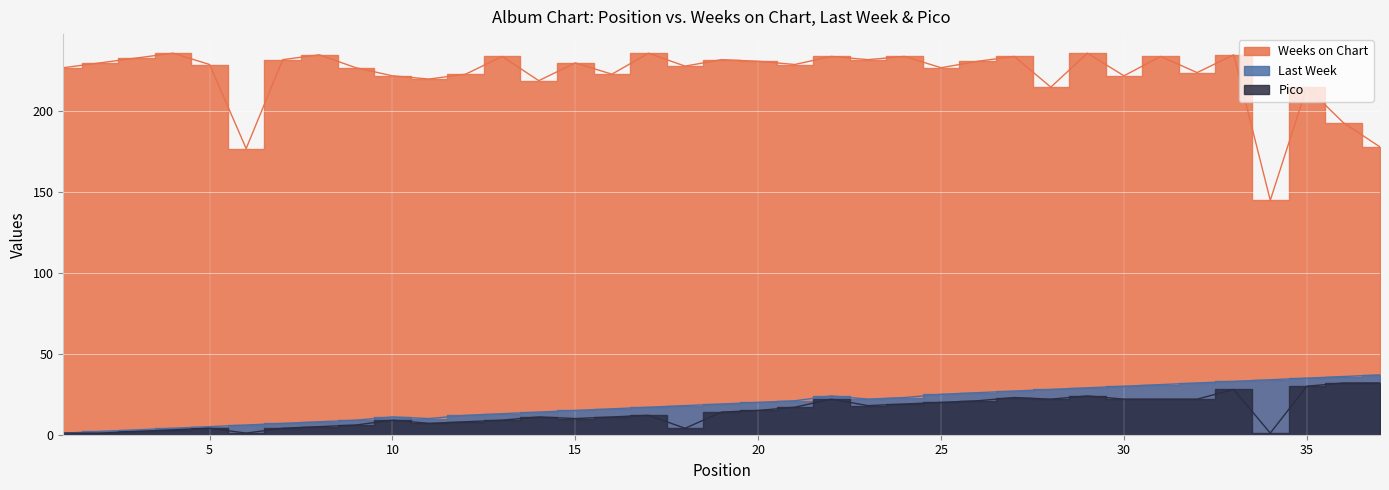

Reading left to right, what are all the values shown in this chart?

Last Week: 1=1	2=2	3=3	4=4	5=5	6=6	7=7	8=8	9=9	10=11	11=10	12=12	13=13	14=14	15=15	16=16	17=17	18=18	19=19	20=20	21=21	22=24	23=22	24=23	25=25	26=26	27=27	28=28	29=29	30=30	31=31	32=32	33=33	34=34	35=35	36=36	37=37
Pico: 1=1	2=1	3=2	4=3	5=4	6=1	7=4	8=5	9=6	10=9	11=7	12=8	13=9	14=11	15=10	16=11	17=12	18=4	19=14	20=15	21=17	22=22	23=18	24=19	25=20	26=21	27=23	28=22	29=24	30=22	31=22	32=22	33=28	34=1	35=30	36=32	37=32
Weeks on Chart: 1=227	2=230	3=233	4=236	5=229	6=177	7=232	8=235	9=227	10=222	11=220	12=223	13=234	14=219	15=230	16=223	17=236	18=228	19=232	20=231	21=229	22=234	23=232	24=234	25=227	26=231	27=234	28=215	29=236	30=222	31=234	32=224	33=235	34=145	35=215	36=193	37=178